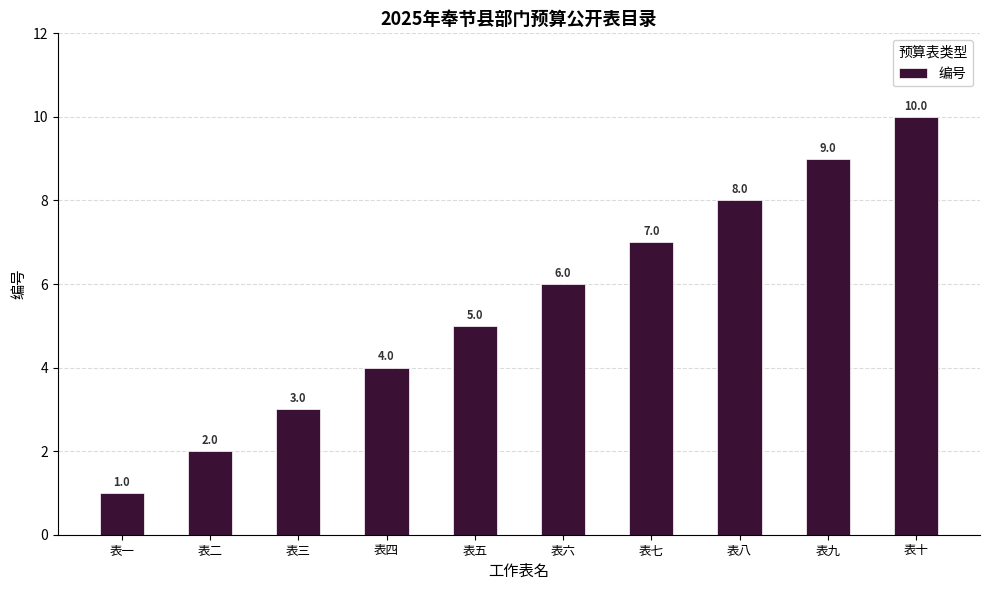

List the labels in order of value, largest first.

表十, 表九, 表八, 表七, 表六, 表五, 表四, 表三, 表二, 表一